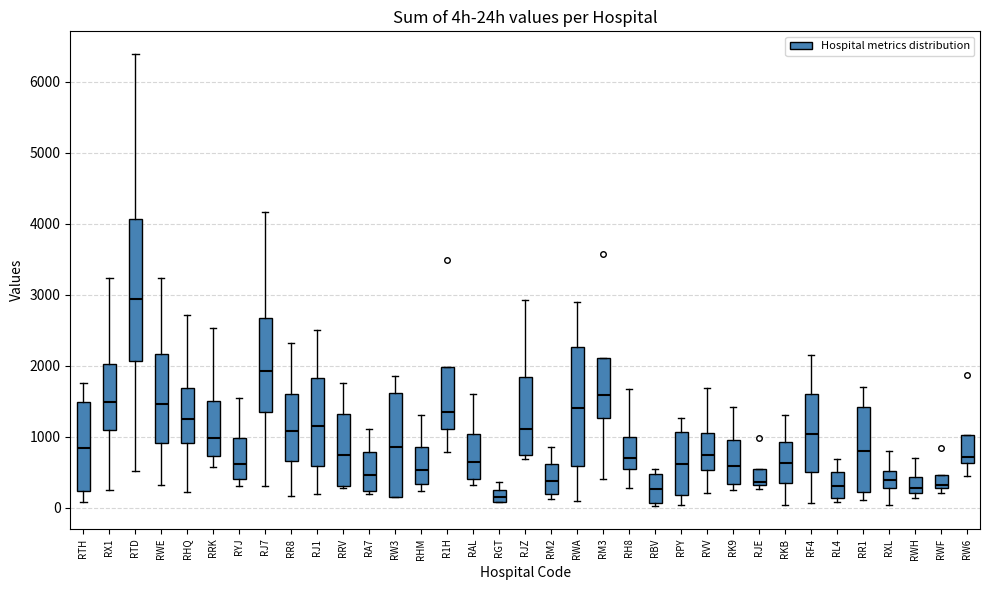

Comparing the boxes themselves (not the whiskers), which one is the tallest?

RTD